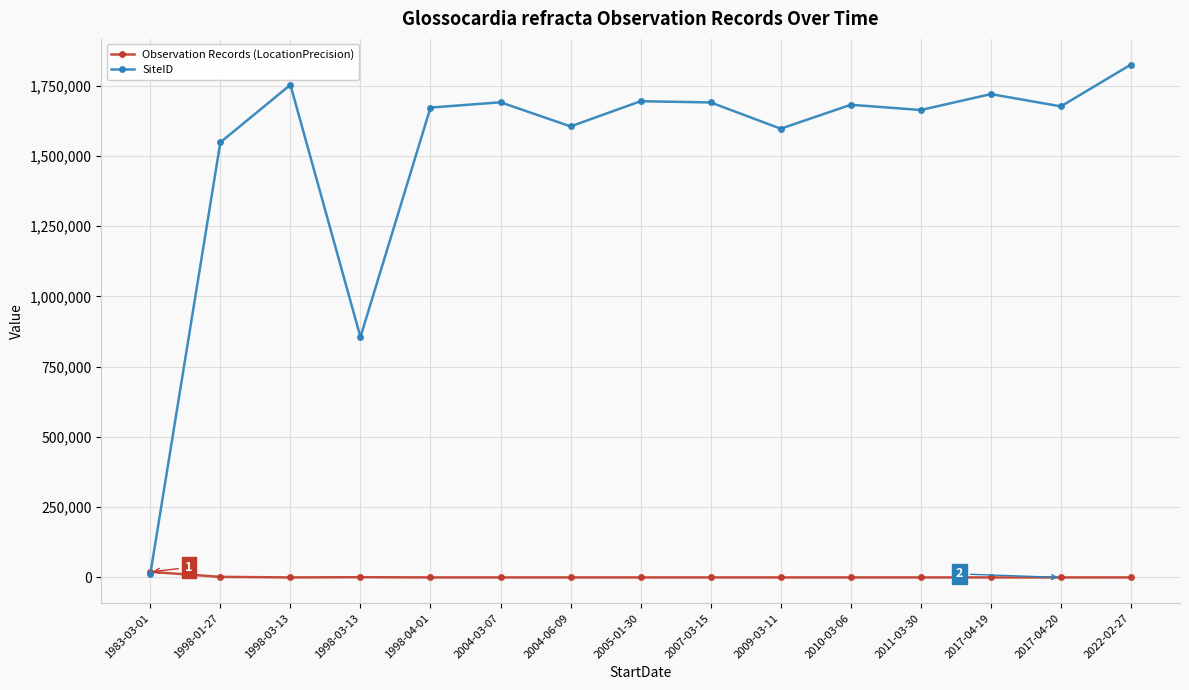

What is the label of the 2nd point from the left?

1998-01-27